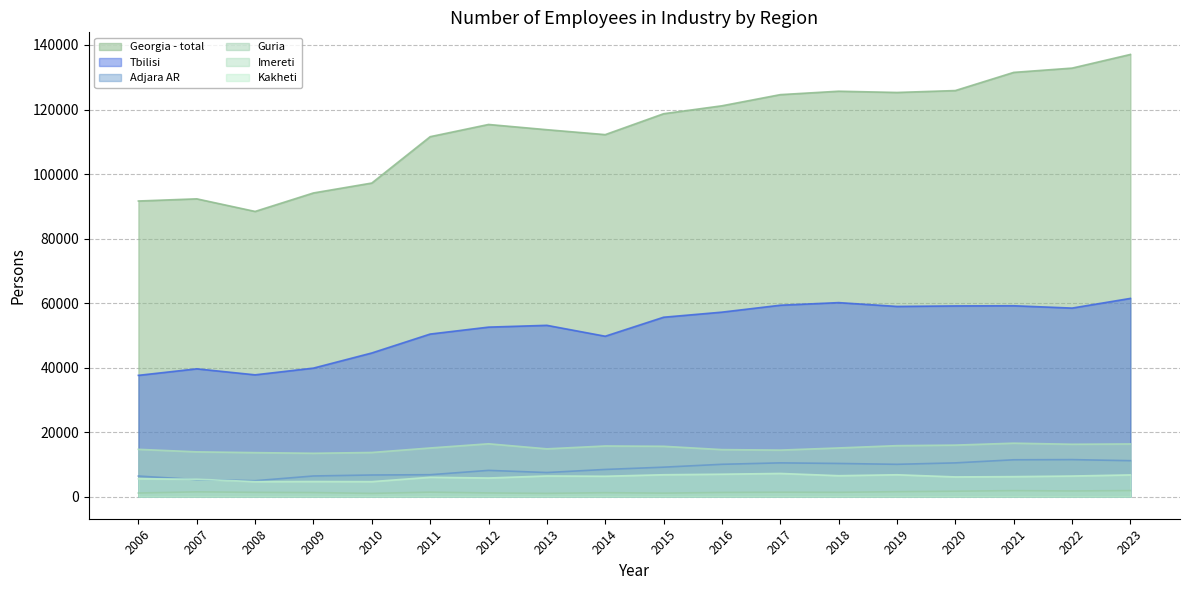

Between 2015 and 2023, which is larger?

2023